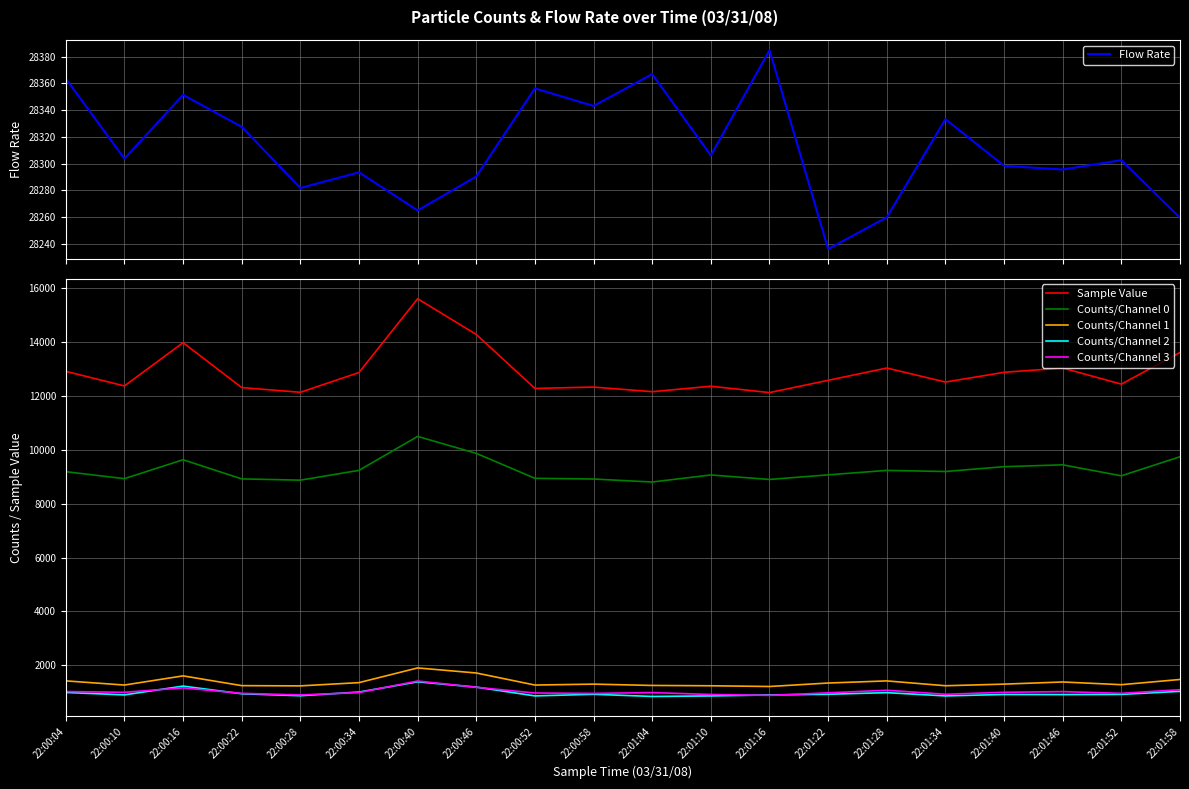

Which series has the widest spread of values?

Sample Value